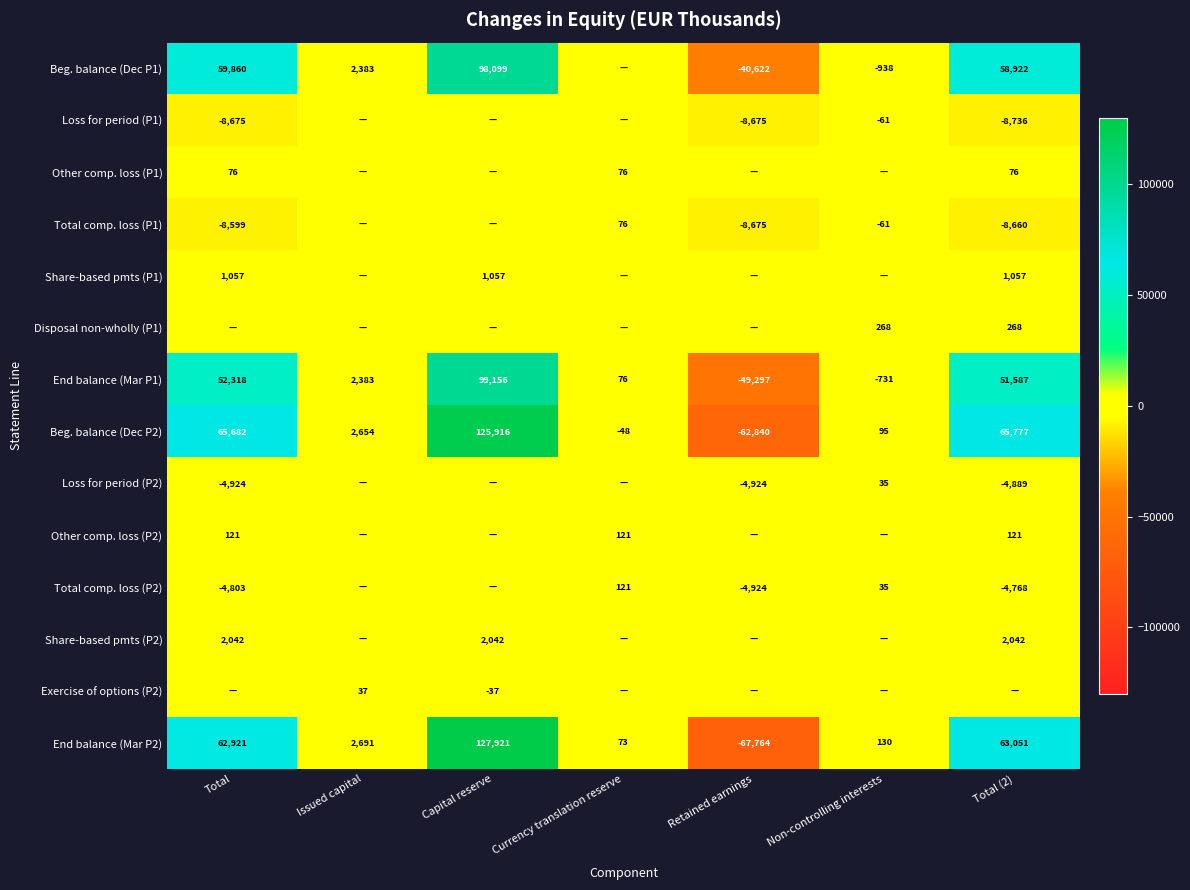

What is the difference between the End balance (Mar P1) values at Retained earnings and Currency translation reserve?

49373